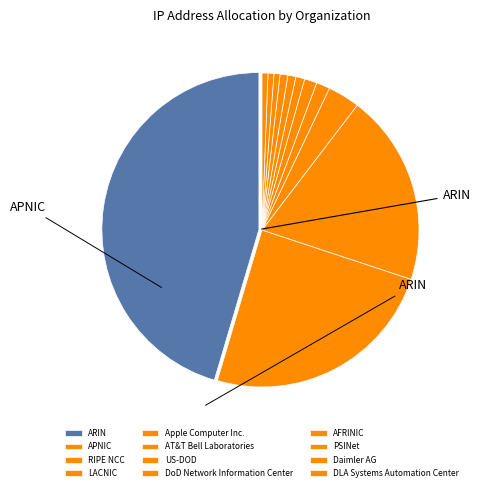

Which slice is the largest?

ARIN